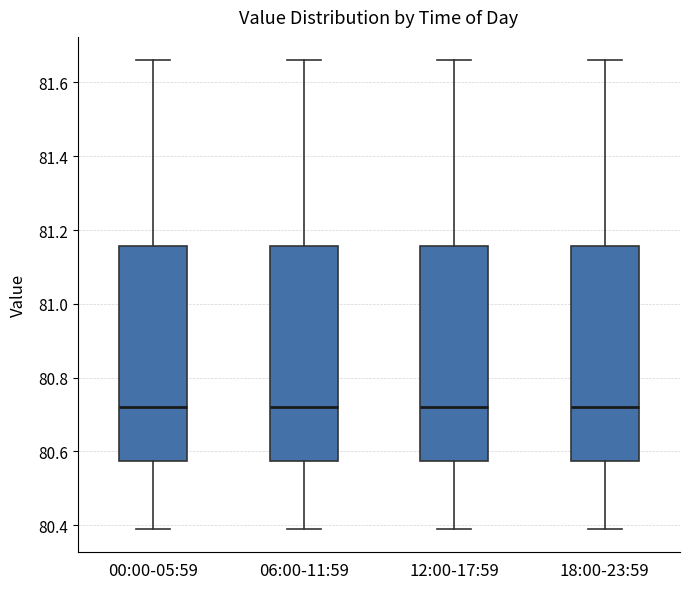

Reading left to right, transcribe this box plot: for each box, give where its median line is, the range the box spans, and where its two whiskers end, as read against the y-axis. The values are not printed on the chart, so give them approximately, as read against the axis.

00:00-05:59: median 80.72, box 80.58 to 81.16, whiskers 80.40 to 81.66
06:00-11:59: median 80.72, box 80.58 to 81.16, whiskers 80.40 to 81.66
12:00-17:59: median 80.72, box 80.58 to 81.16, whiskers 80.40 to 81.66
18:00-23:59: median 80.72, box 80.58 to 81.16, whiskers 80.40 to 81.66